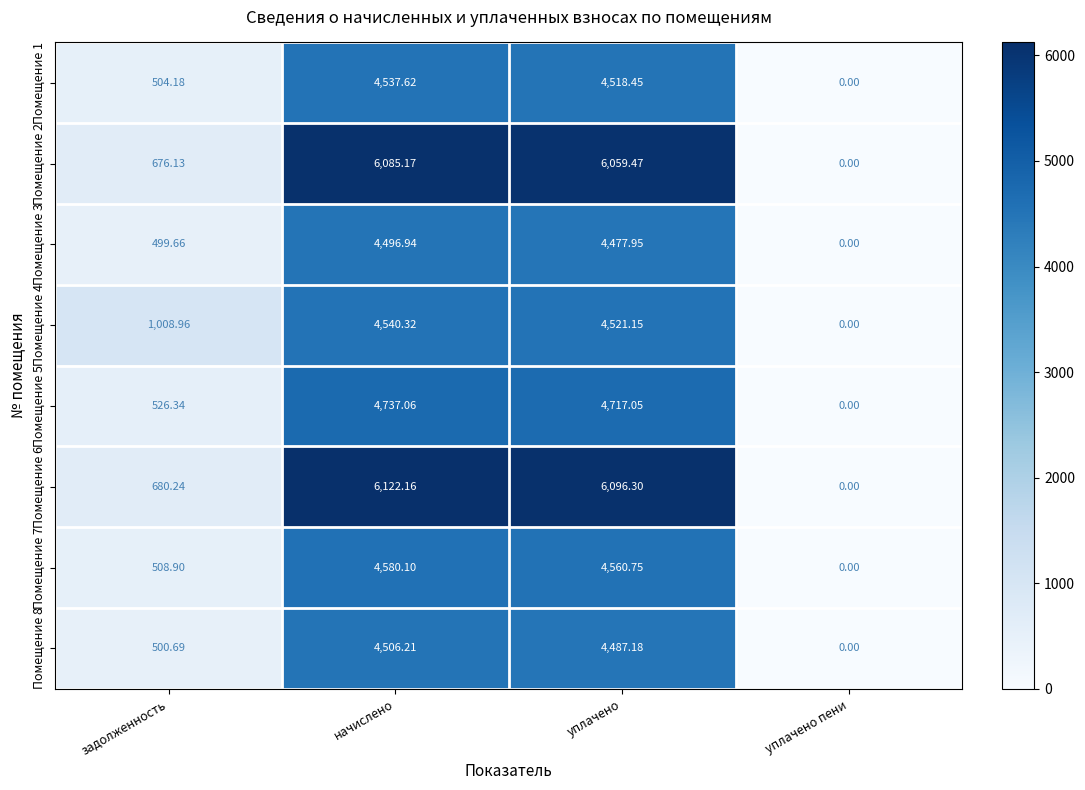

How many values in the Помещение 2 series are below 6059?

2